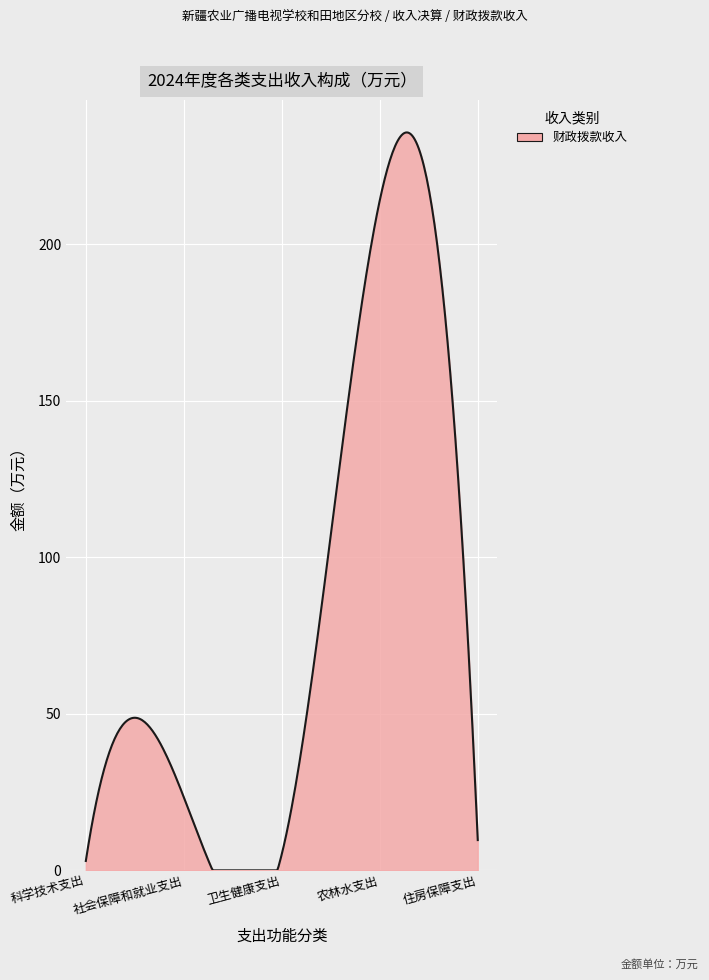

What is the greatest value displayed?

235.7